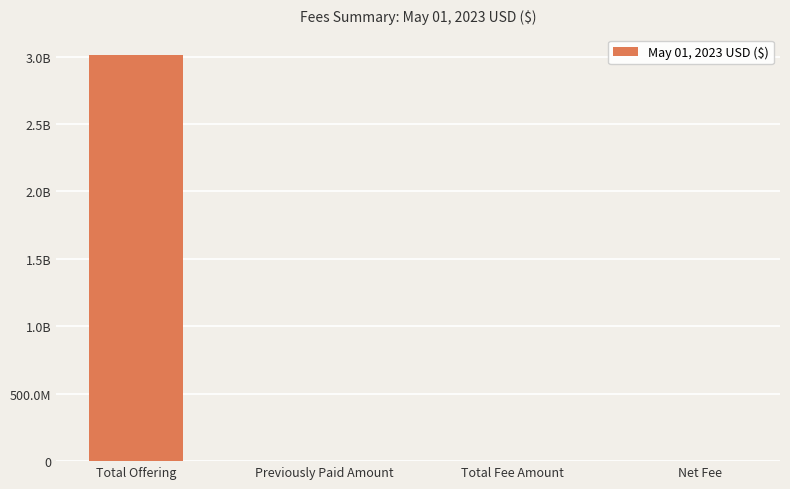

The chart shows a value of 444498.1 at Total Fee Amount. True or false?

True